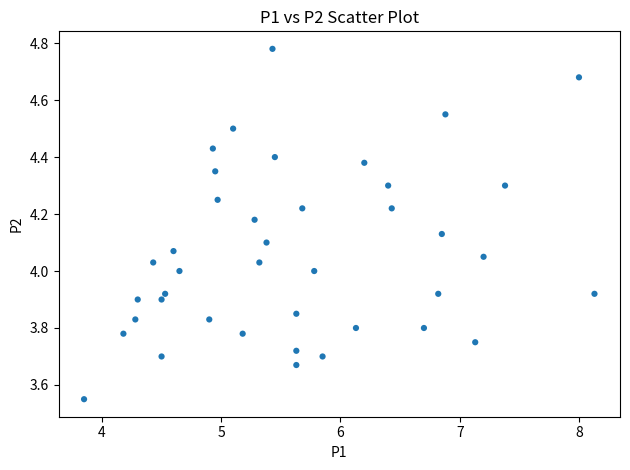

What is the range of Y values (max minus min)?

1.2